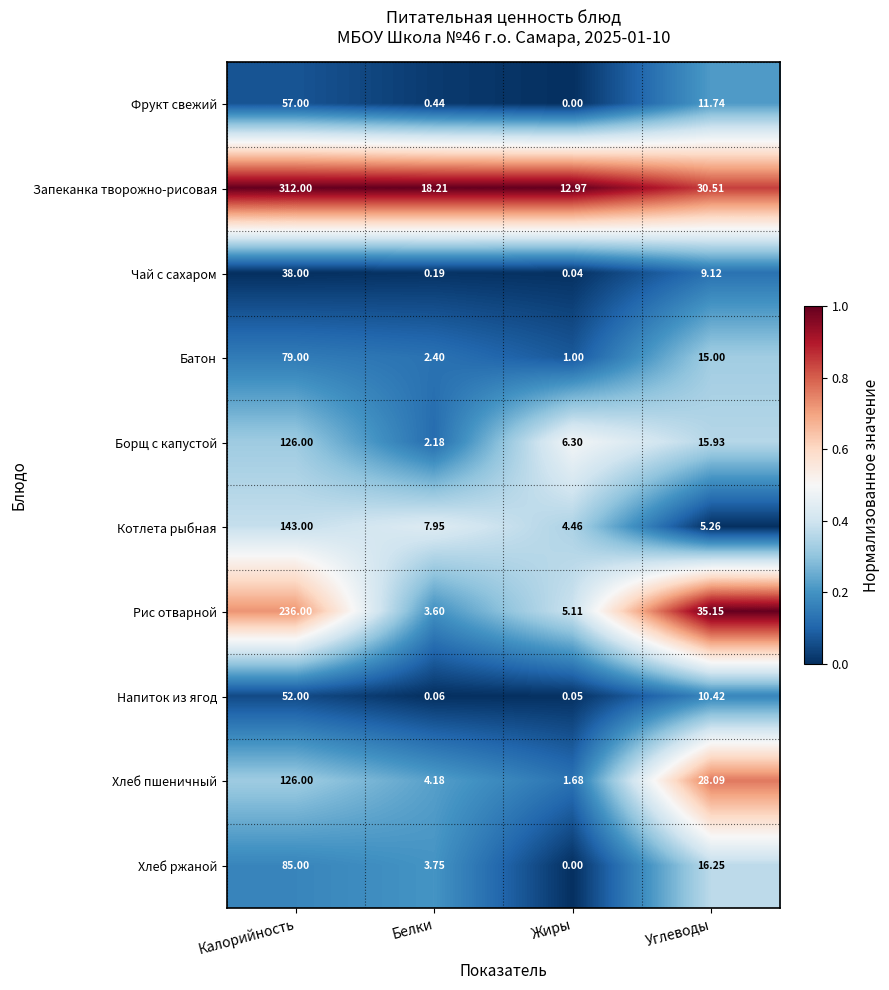

Between Белки and Жиры, which series saw the biggest shift?

Запеканка творожно-рисовая